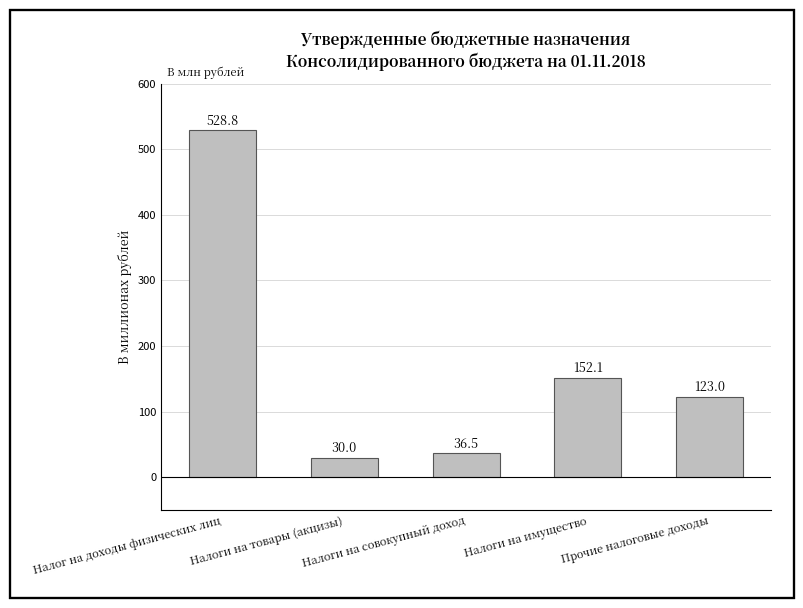

What is the smallest value displayed?

30.0